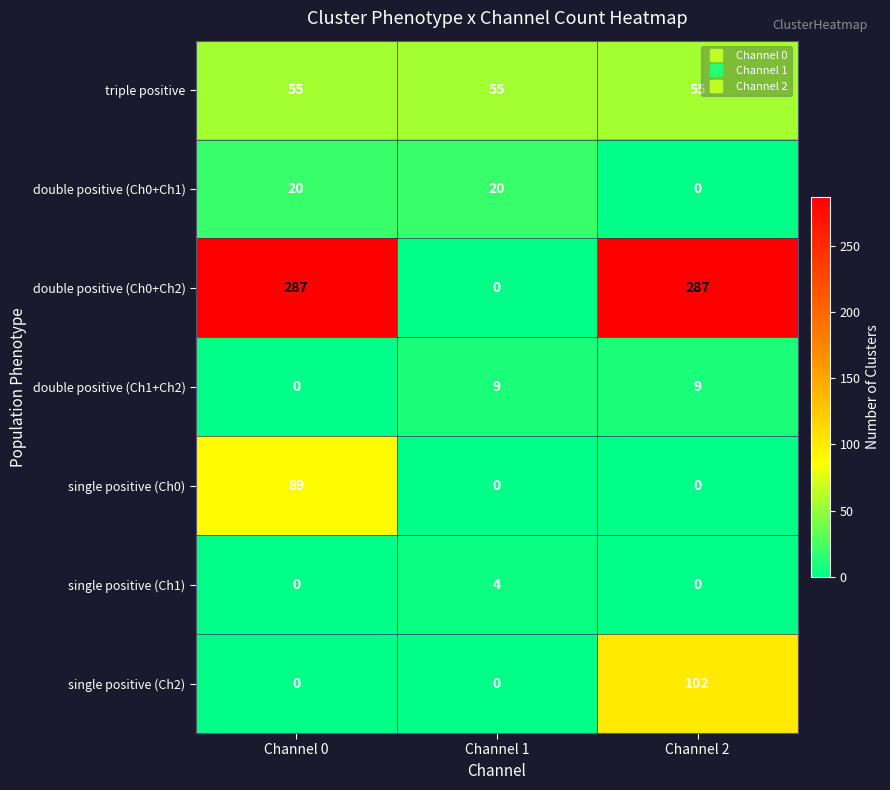

What is the greatest value displayed?

287